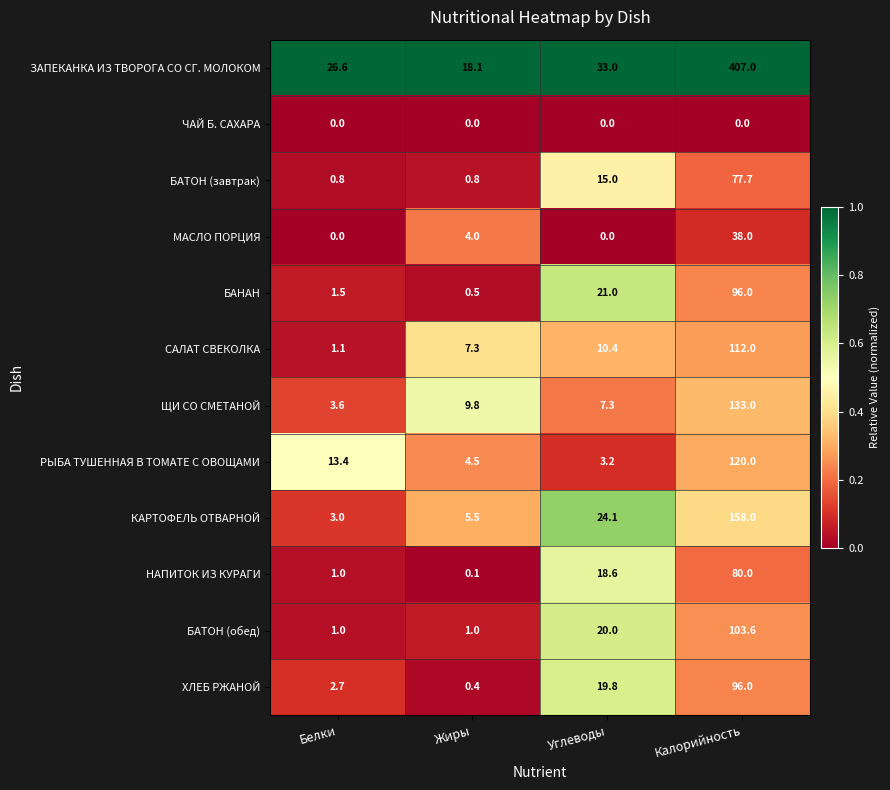

What is the difference between the МАСЛО ПОРЦИЯ values at Углеводы and Жиры?

4.0